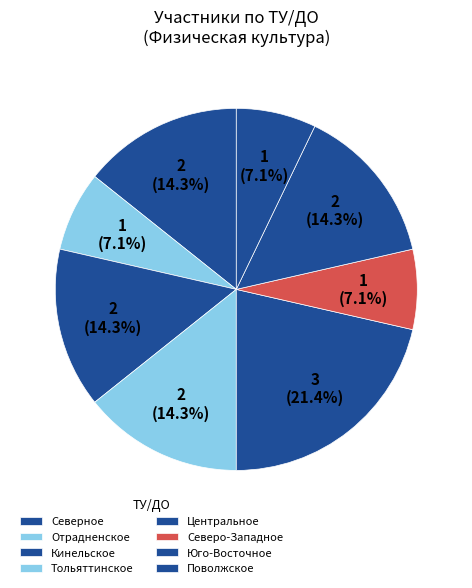

How many slices are in this pie chart?

8